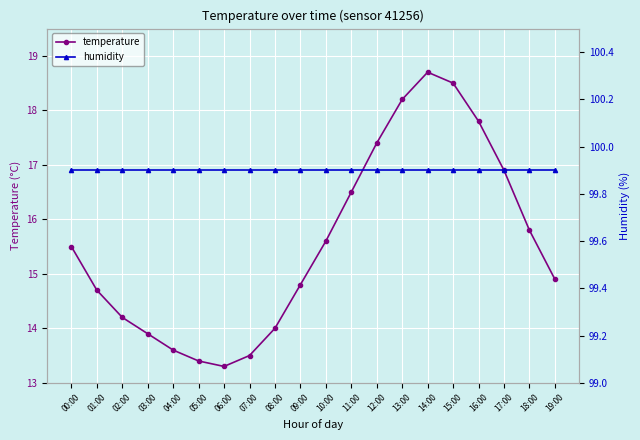

What position from the left is 11:00?

12